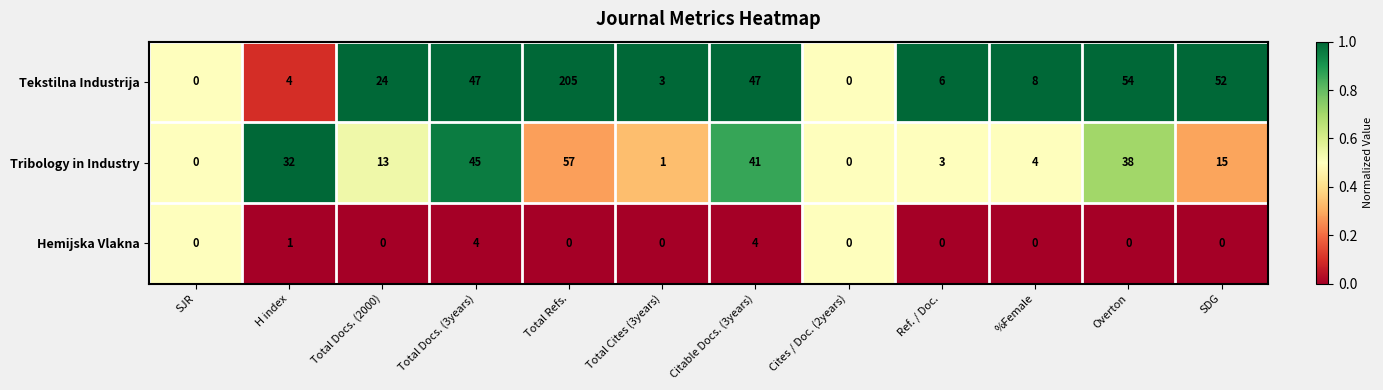

At which label does Tribology in Industry first exceed 15?

H index